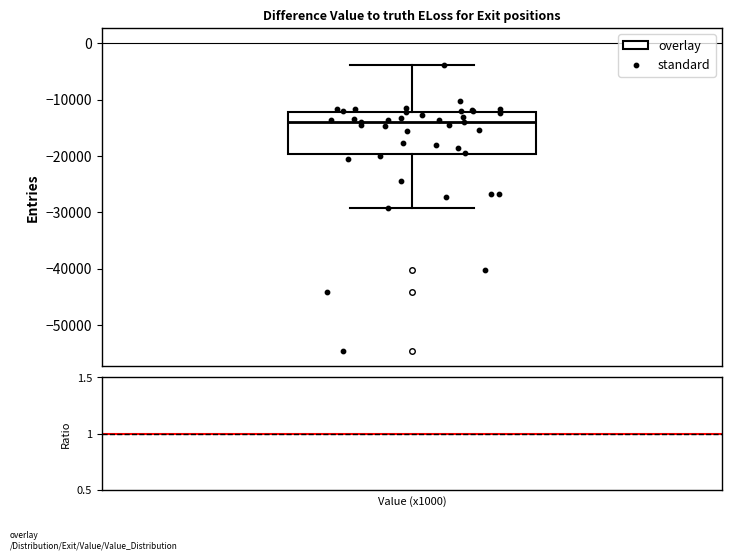

Transcribe this box plot: give where the median line is, the range the box spans, and where the two whiskers end, as read against the y-axis. The values are not printed on the chart, so give them approximately, as read against the axis.

median -14000, box -20000 to -12000, whiskers -29000 to -4000